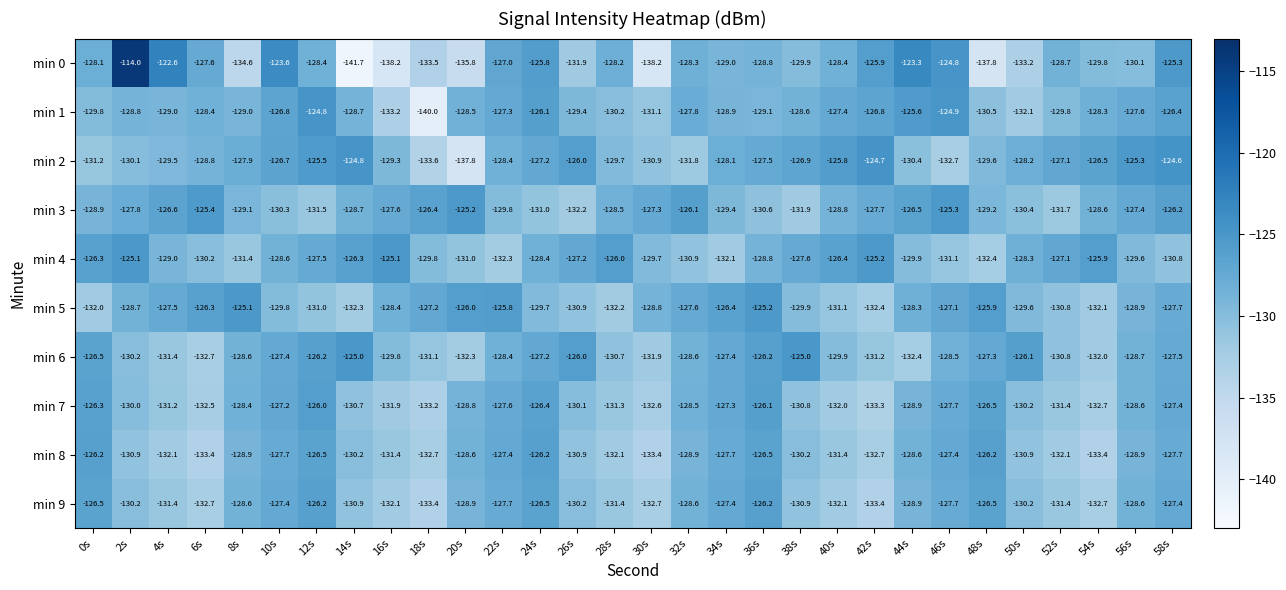

What is the sum of all min 2 values?

-3856.6